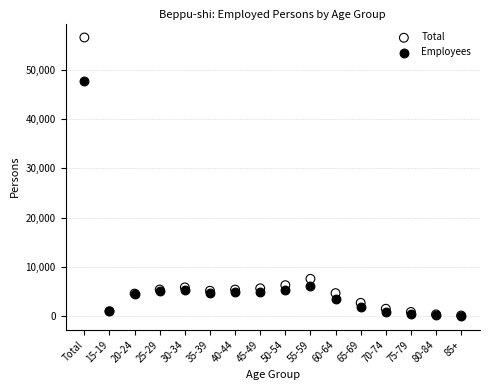

Which series contains the highest Y value?

Total